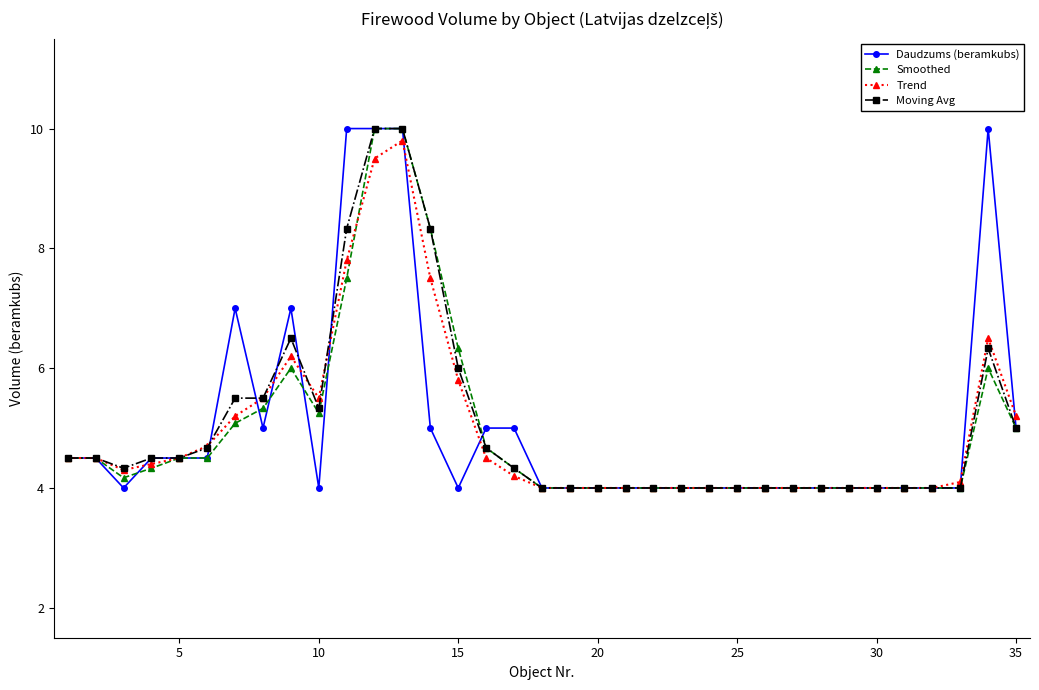

What are all the series names shown in the legend?

Daudzums (beramkubs), Smoothed, Trend, Moving Avg